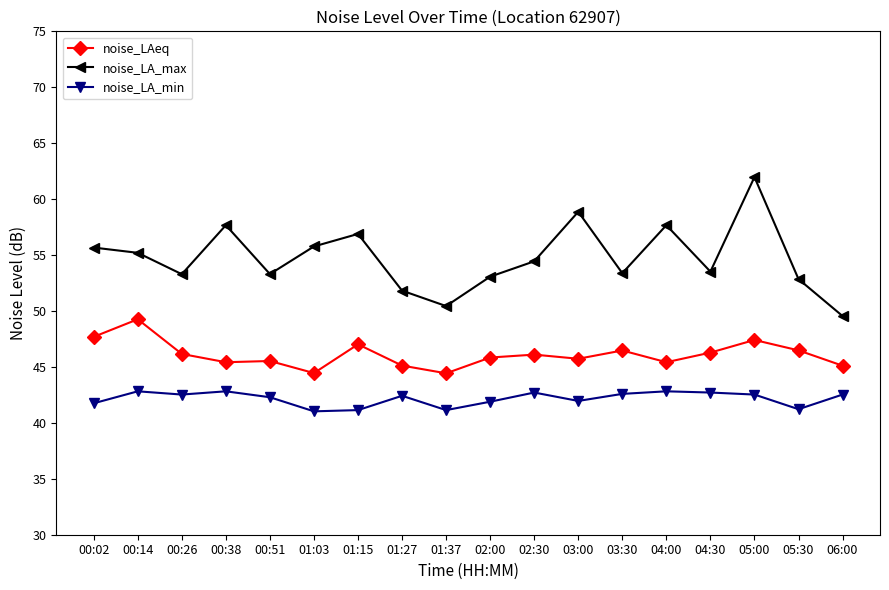

What is the sum of the noise_LA_min values at 01:15 and 04:00?

84.0